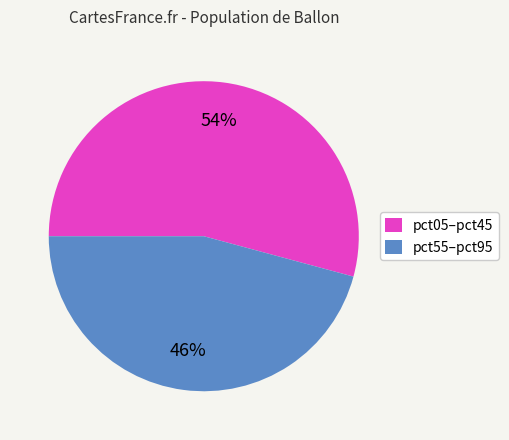

To the nearest percent, what percentage of the pie is pct05–pct45?

54%